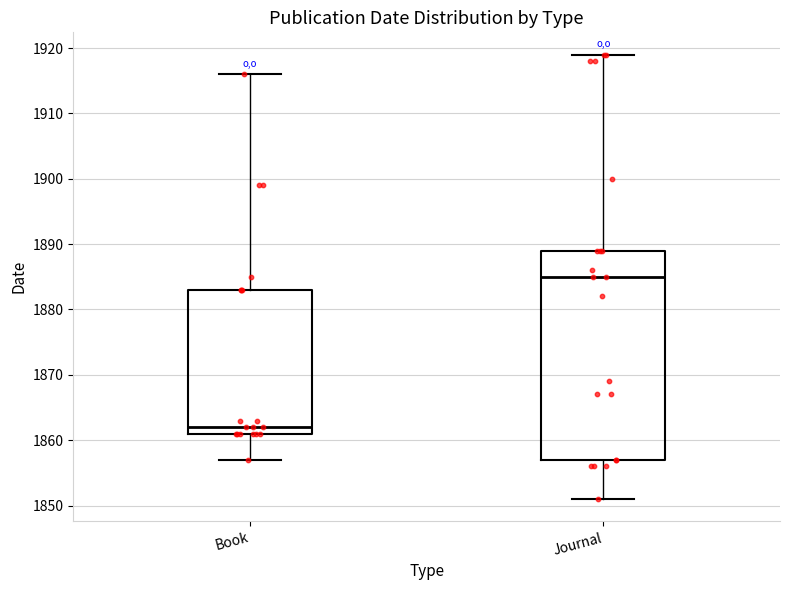

Reading left to right, read every box against the y-axis: the position of its median line, the range the box covers, and the ends of its whiskers. The values are not printed on the chart, so give them approximately, as read against the axis.

Book: median 1862, box 1861 to 1883, whiskers 1857 to 1916
Journal: median 1885, box 1857 to 1889, whiskers 1851 to 1919